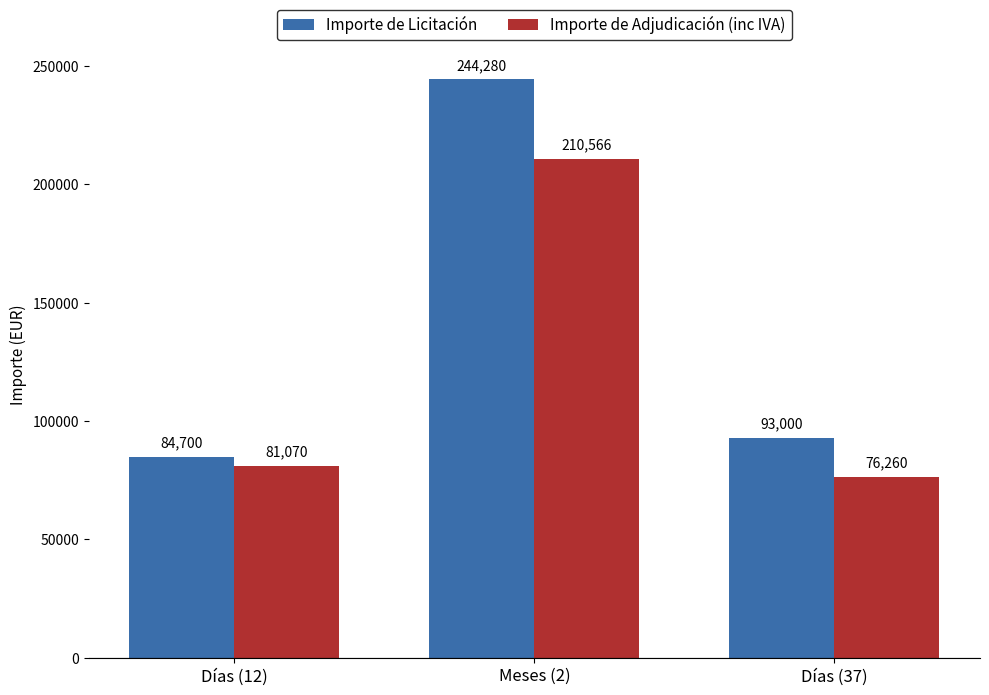

Rank the series by their maximum value, from lowest to highest.

Importe de Adjudicación (inc IVA), Importe de Licitación